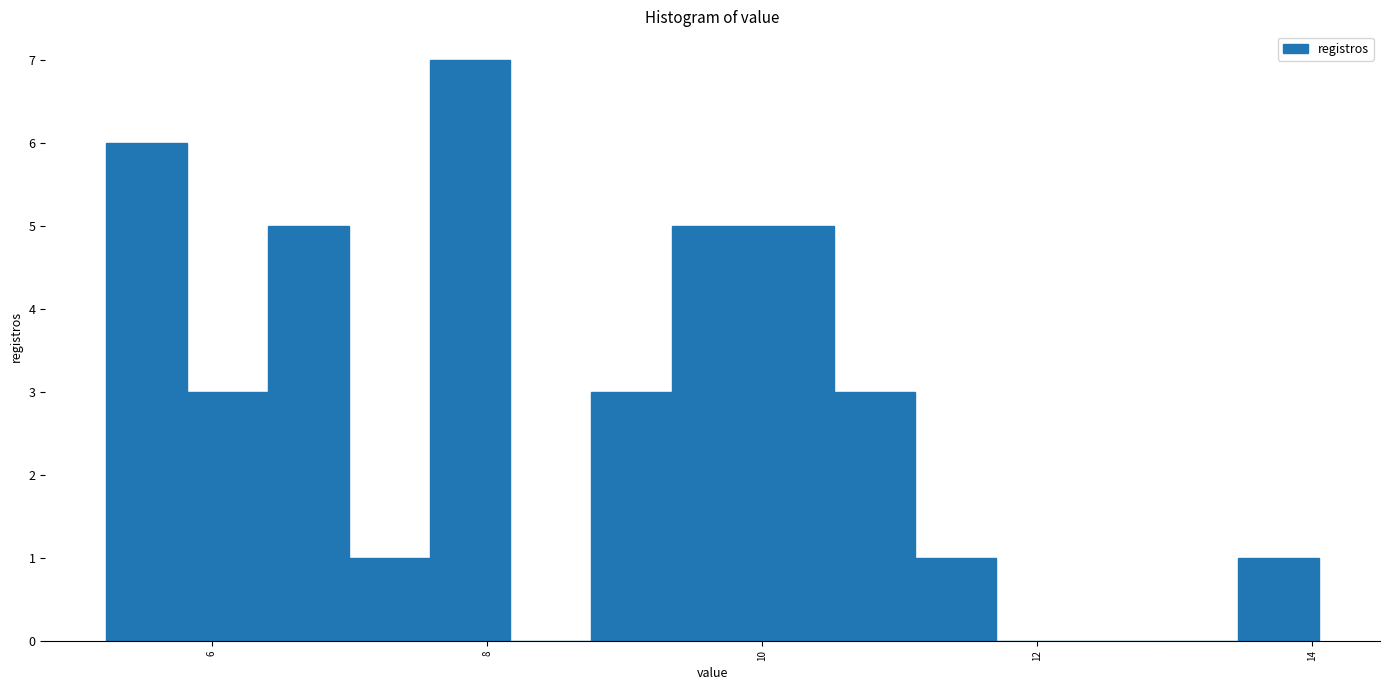

Around what value on the x-axis is the tallest bar? Give the approximate position of its centre, as read against the axis.

7.8